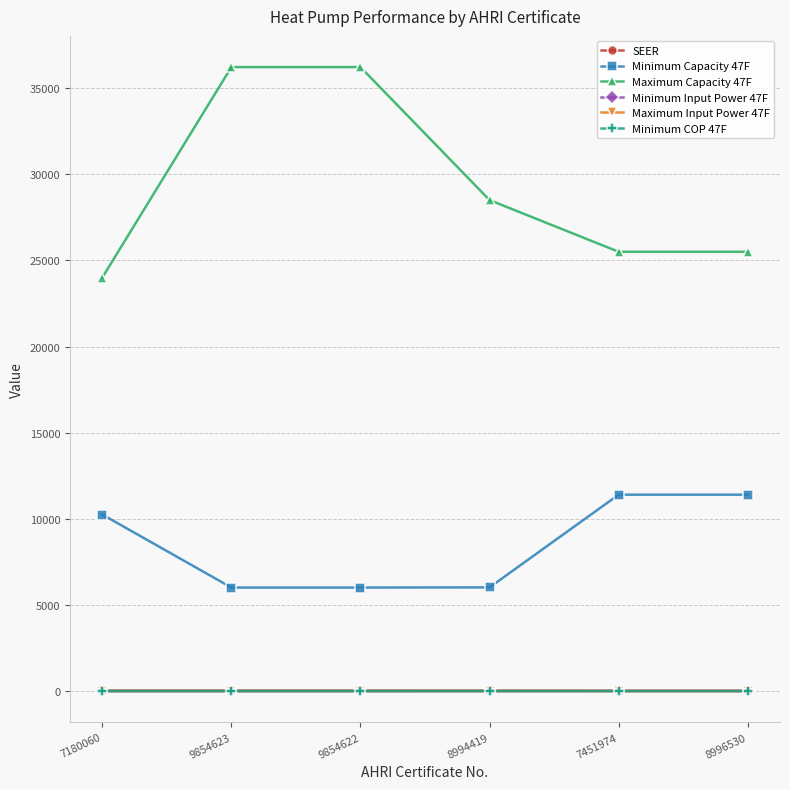

Is it true that Minimum Capacity 47F equals 2565.2 at 7180060?

False